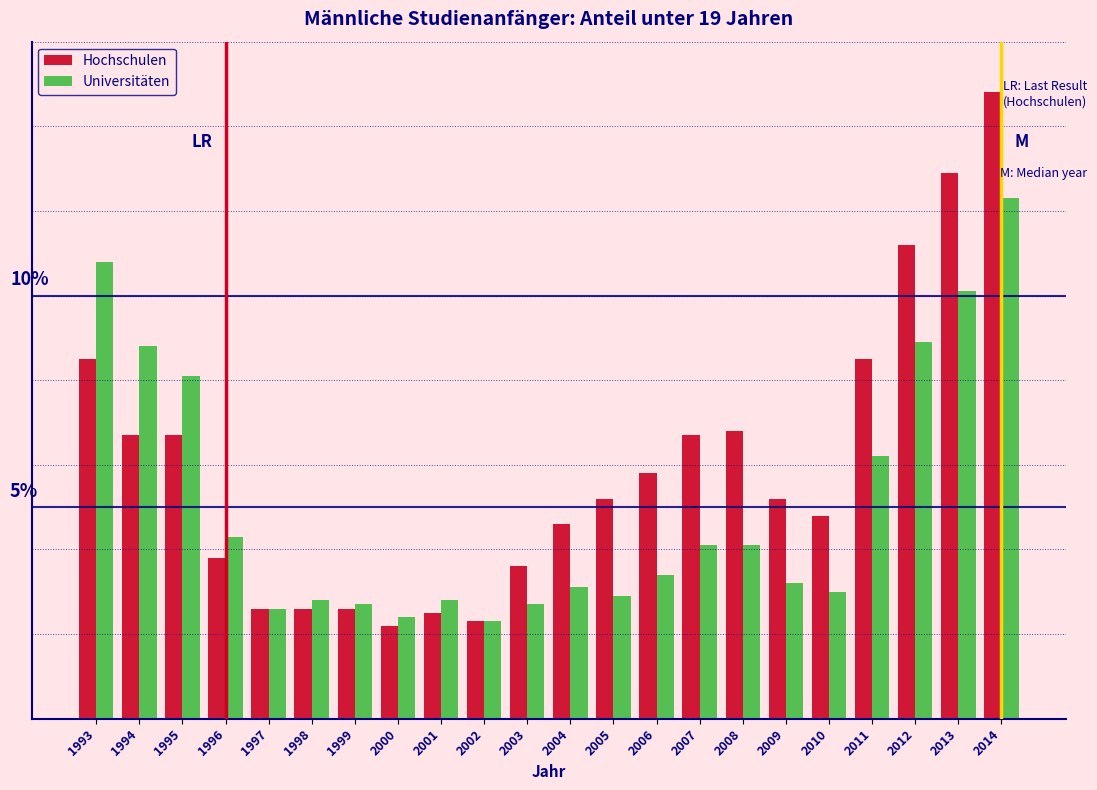

Does the chart contain stacked bars?

No